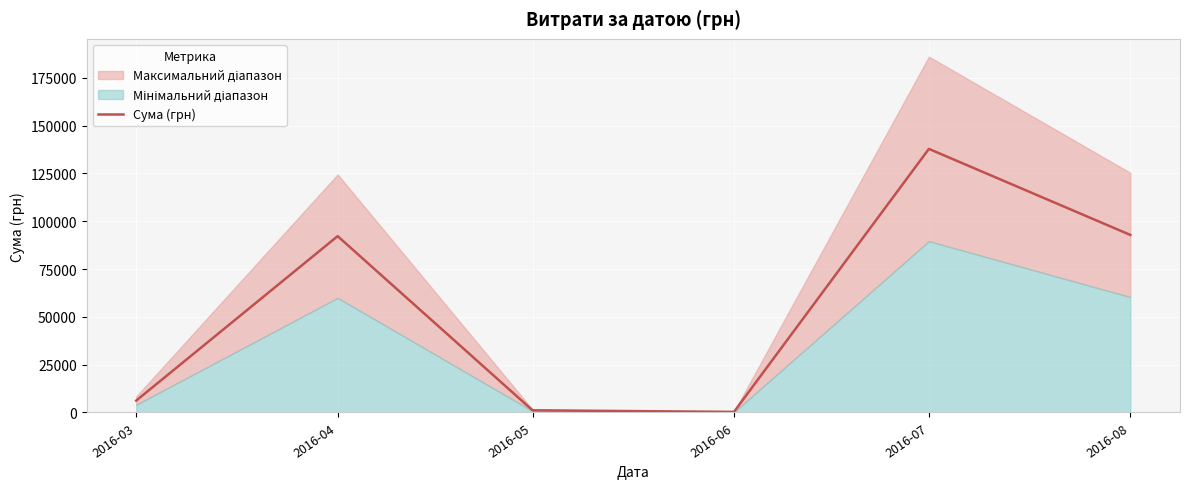

Rank the categories by value from highest to lowest.

2016-07, 2016-08, 2016-04, 2016-03, 2016-05, 2016-06